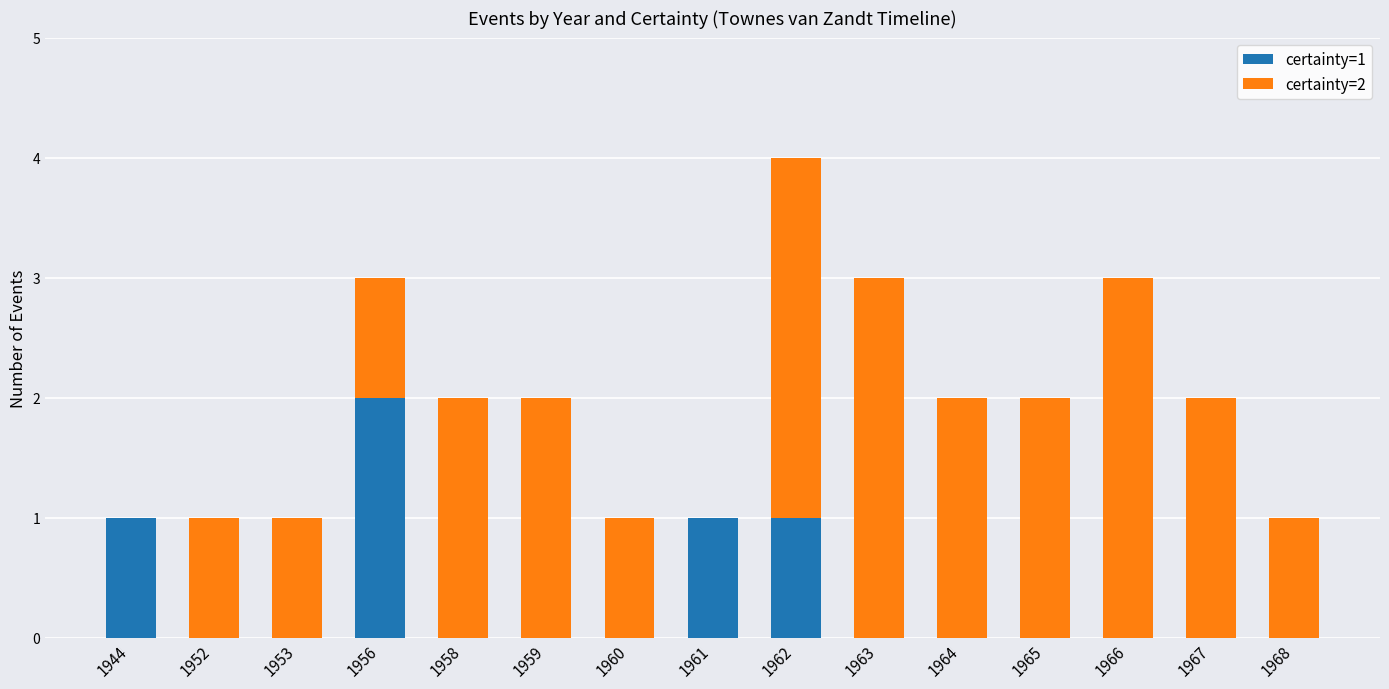

What is the total value across all series at 1965?

2